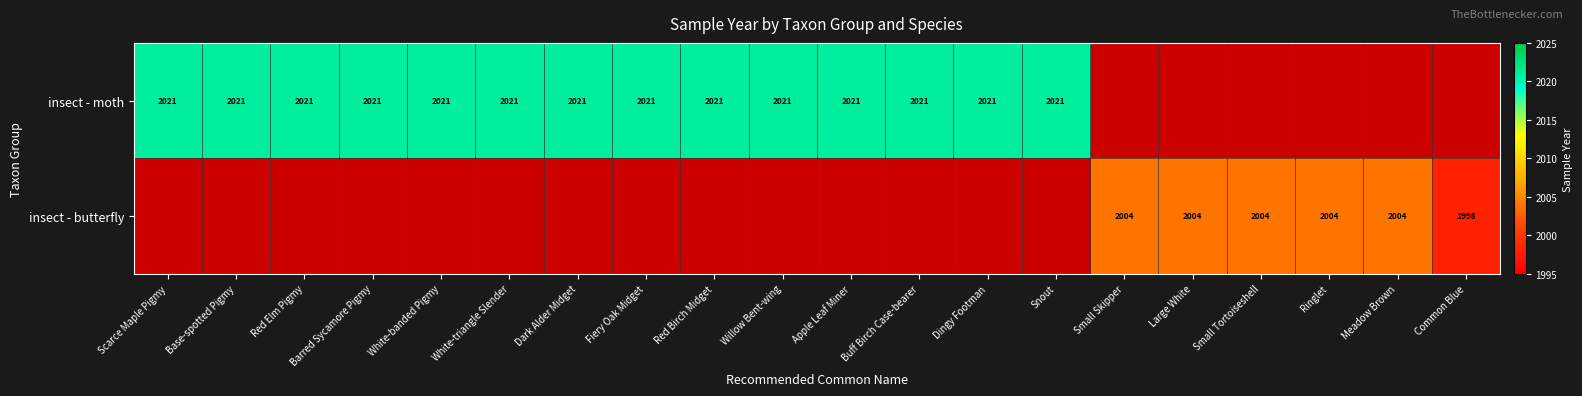

True or false: insect - moth has a value of 2021 at Snout.

True